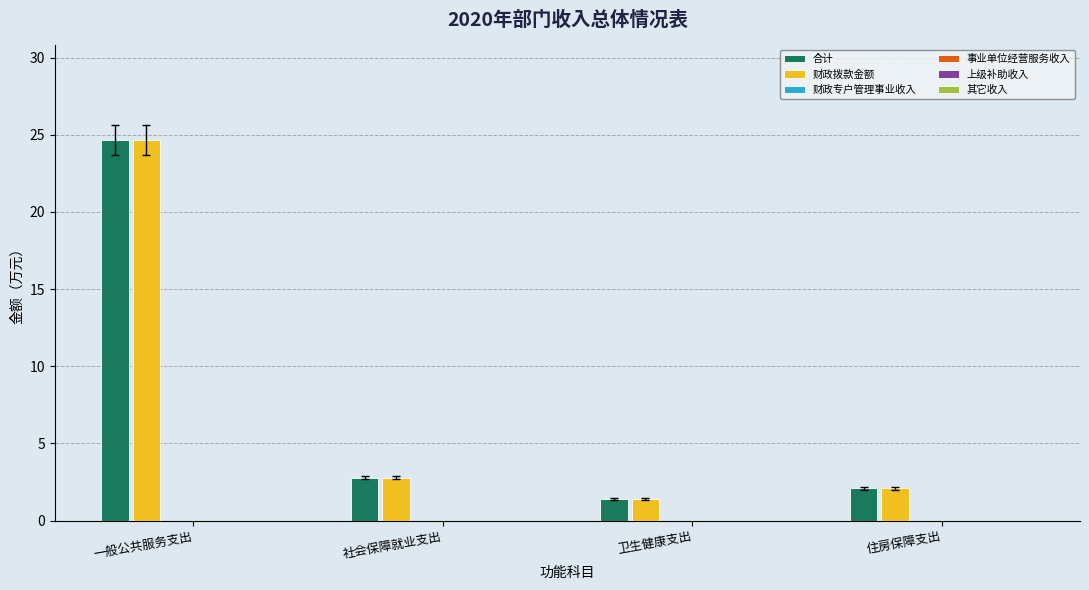

What is the total value across all series at 社会保障就业支出?

5.6